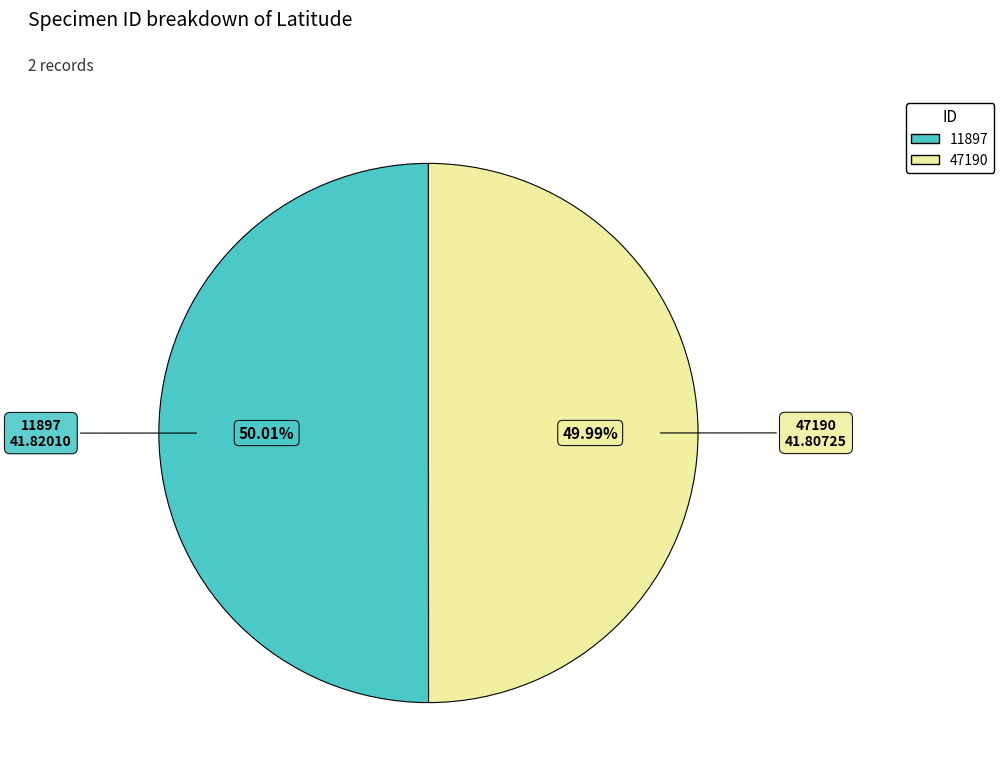

What is the ratio of the value at 11897 to the value at 47190?

1.0